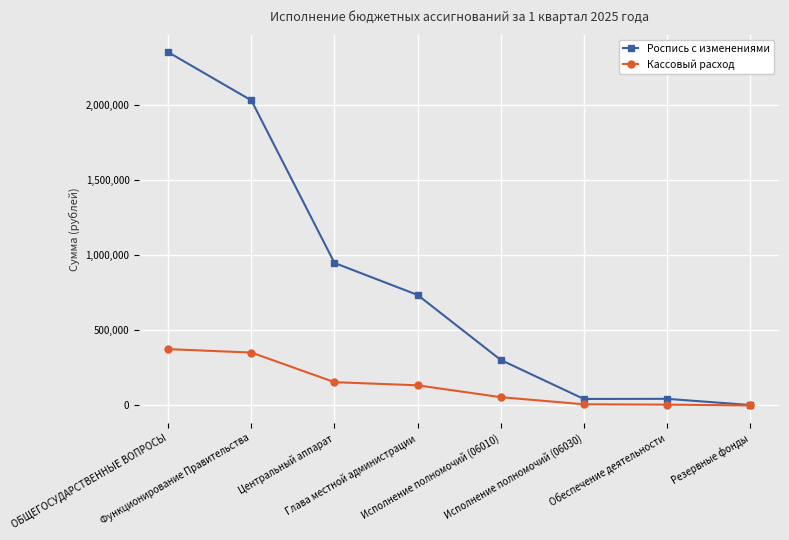

Rank the series by their maximum value, from highest to lowest.

Роспись с изменениями, Кассовый расход